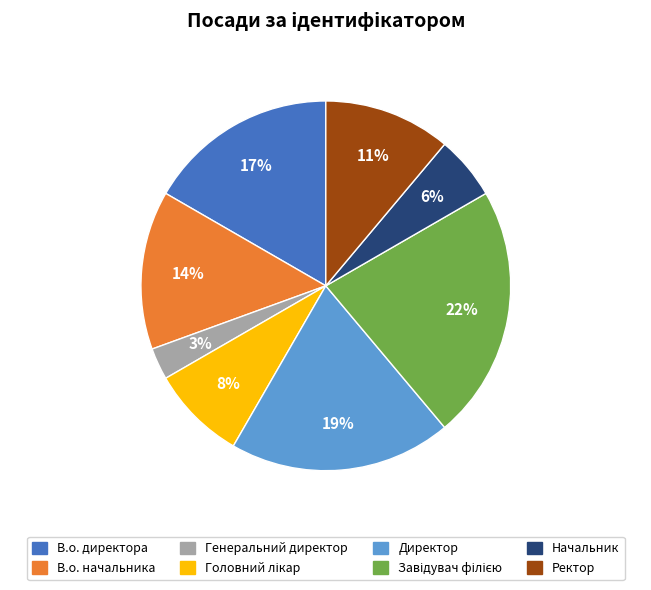

Which category has the smallest portion of the pie?

Генеральний директор